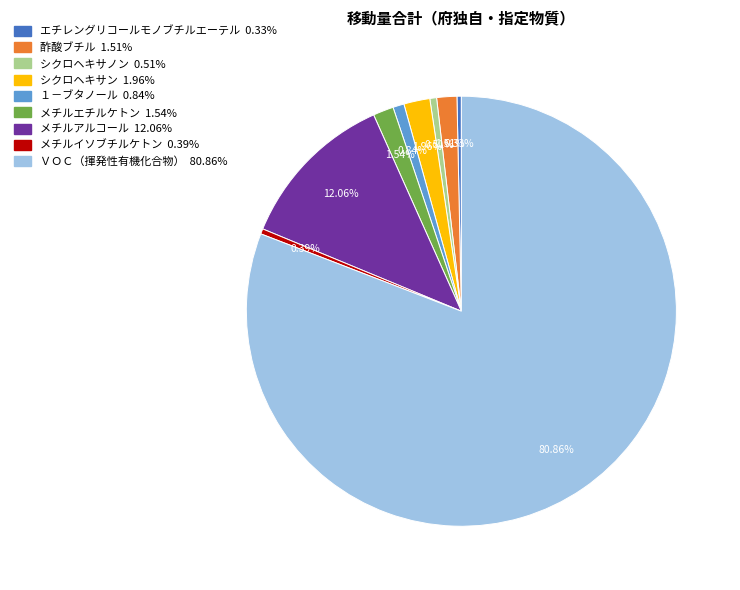

True or false: メチルアルコール accounts for 12% of the total.

True